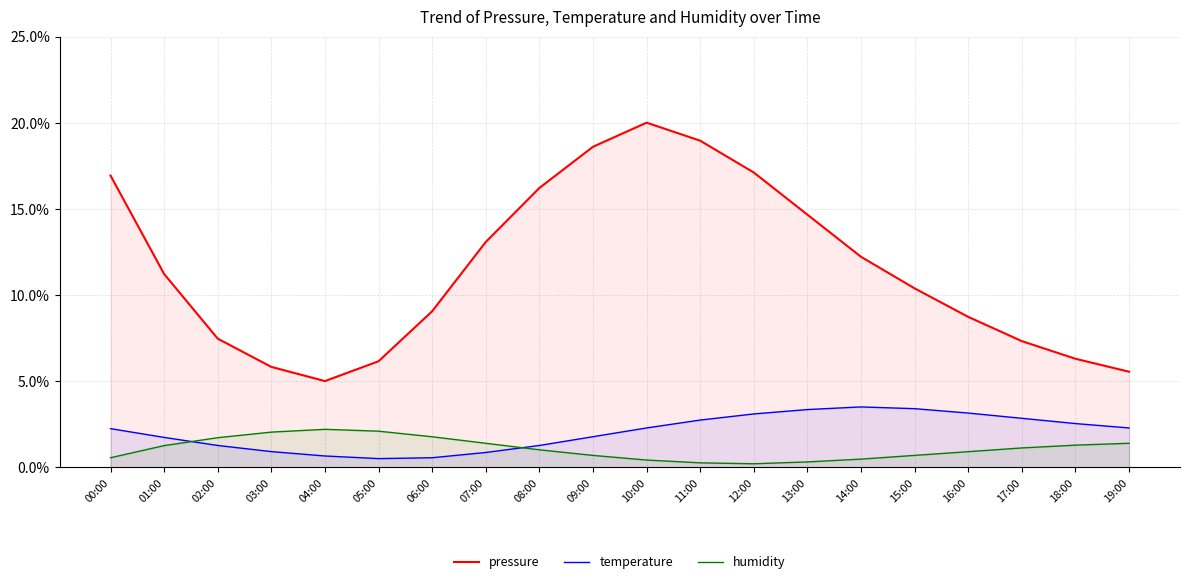

Which series has the largest total across all categories?

pressure